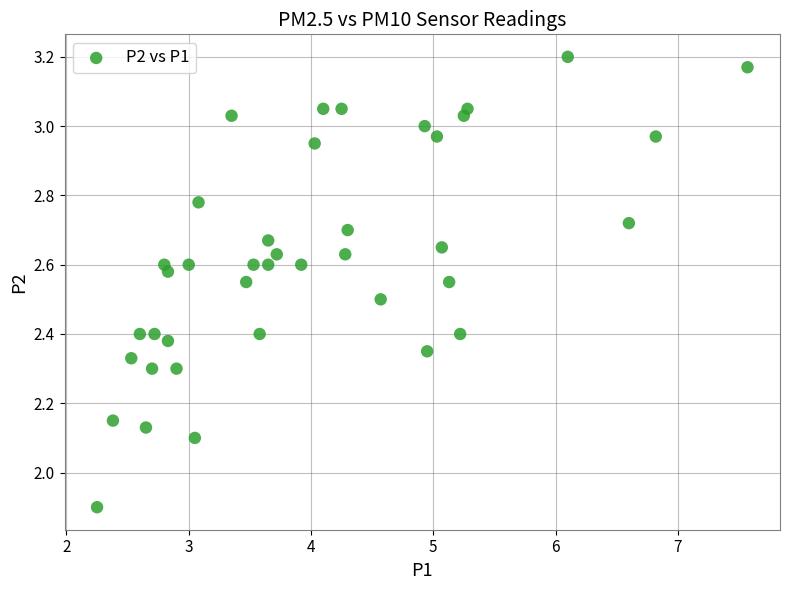

What is the range of Y values (max minus min)?

1.3